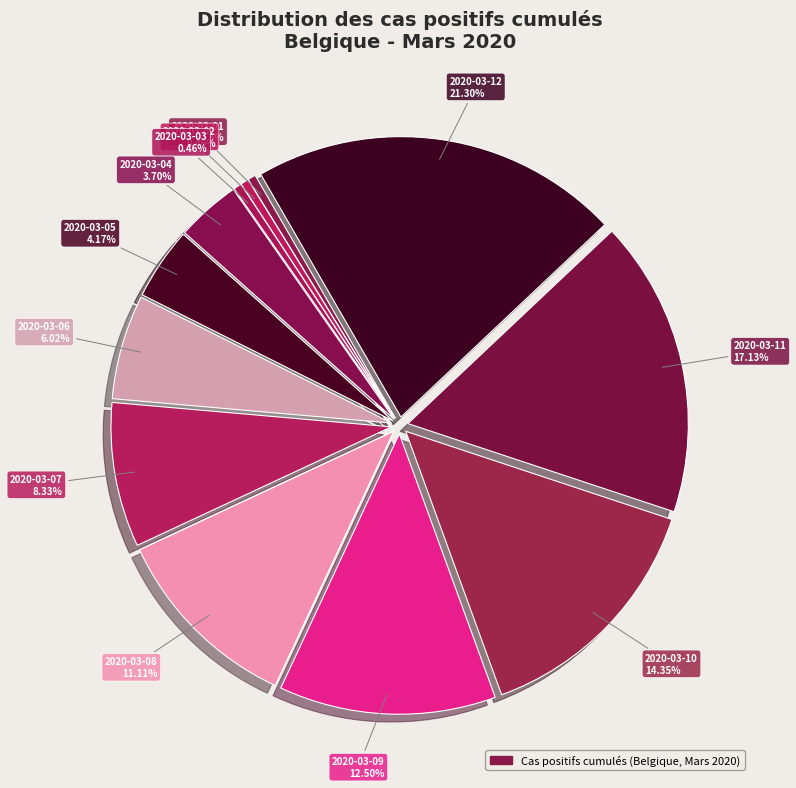

Is there any slice that represents more than half of the pie?

No